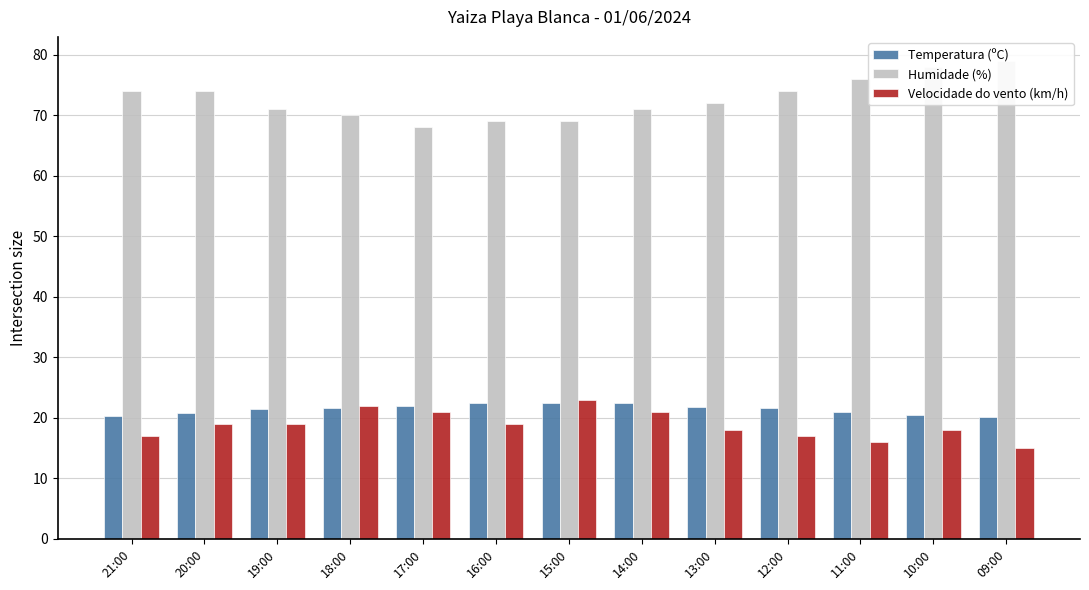

How many values in the Temperatura (ºC) series are below 21?

5